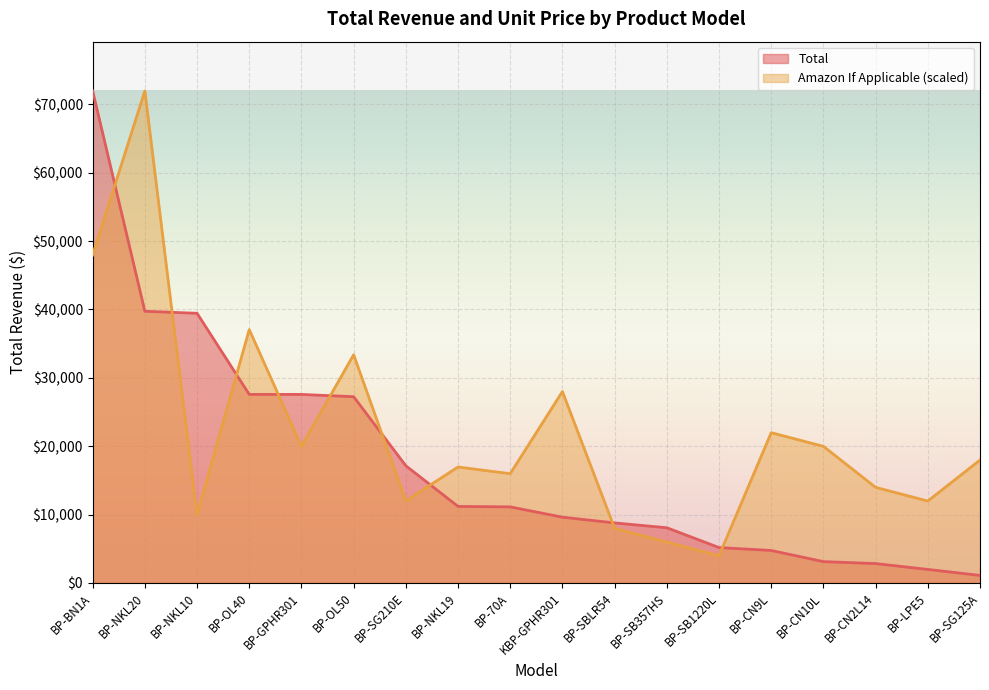

What is the sum of the Amazon If Applicable values at BP-GPHR301 and BP-70A?

35955.0